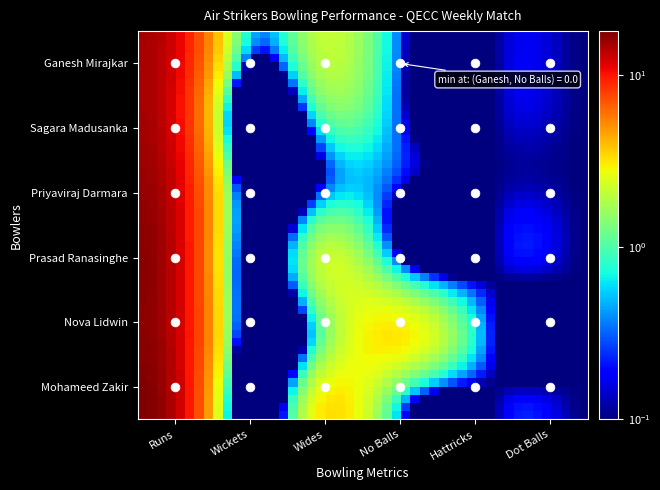

Between No Balls and Wickets, which is larger?

Wickets